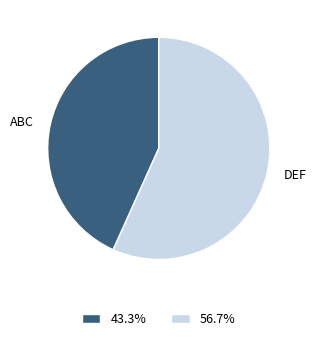

Does any single category account for the majority?

Yes